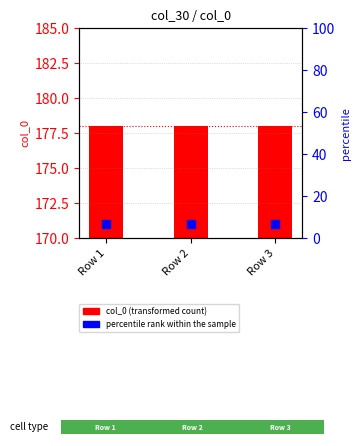

Which series contains the highest Y value?

col_0 value